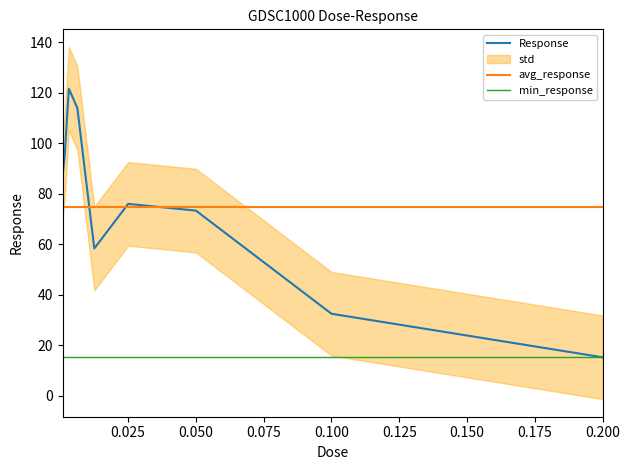

The value at 0.1 is 32.6. True or false?

True